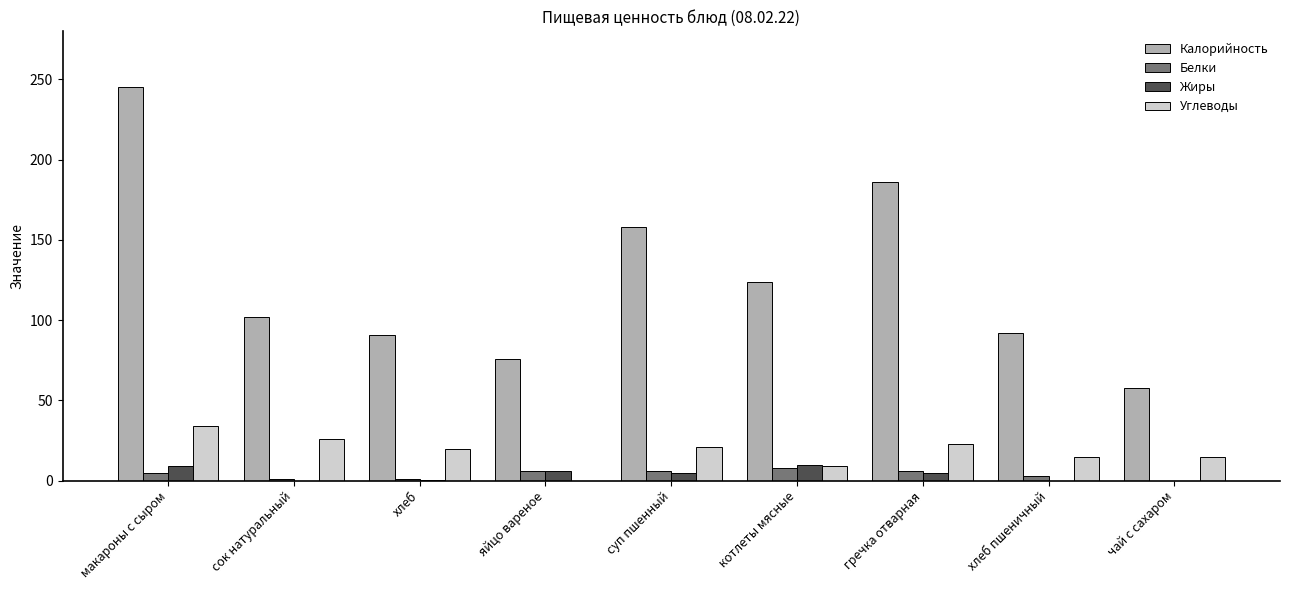

What is the maximum value for Жиры?

10.0